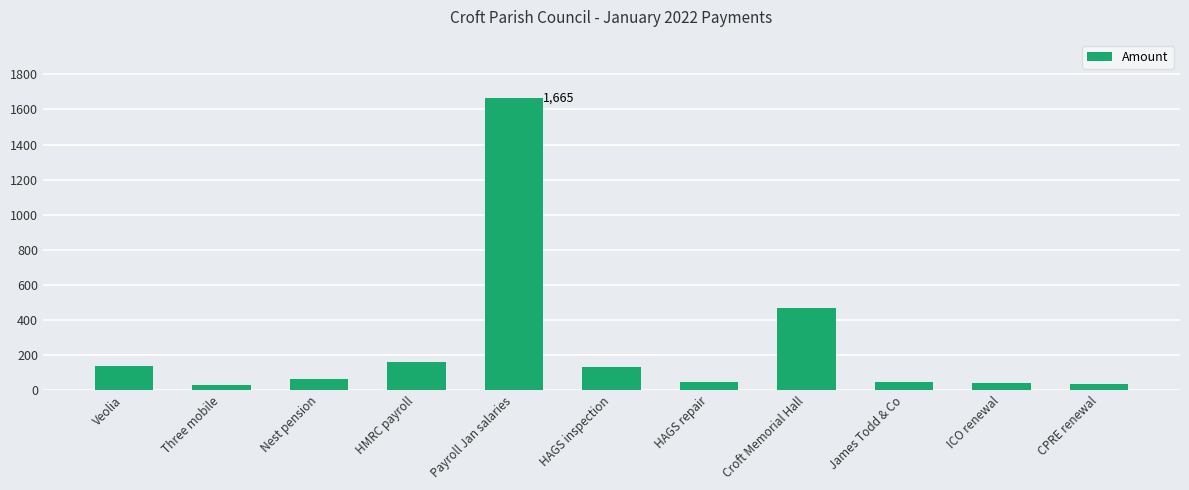

Which category has the highest value across all series?

Payroll Jan salaries